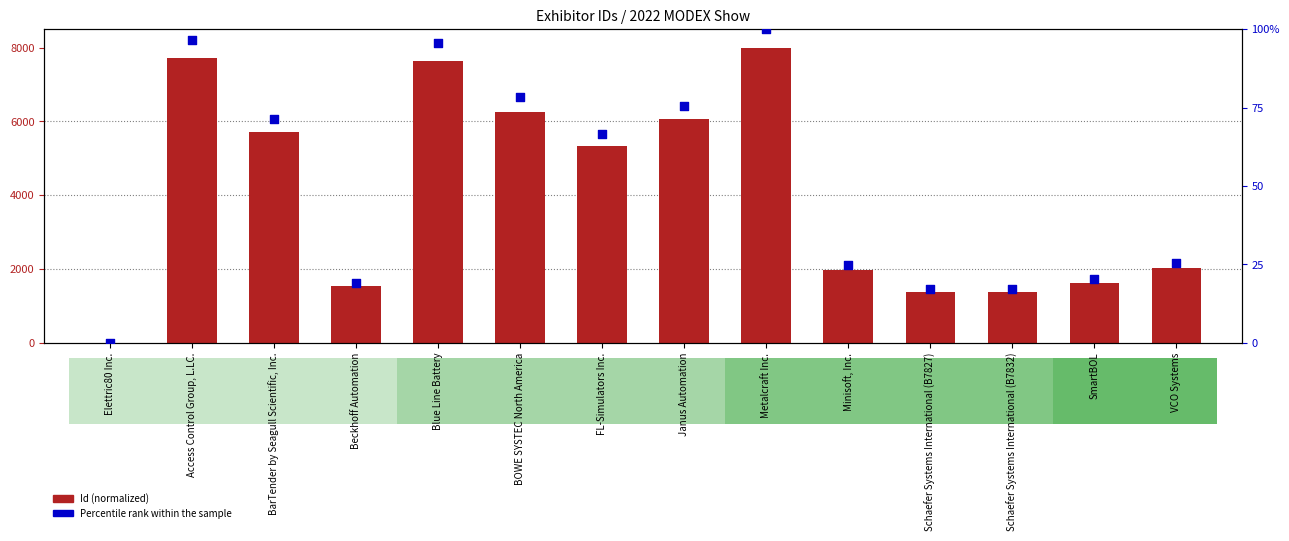

At which category is the sum across all series the highest?

Metalcraft Inc.